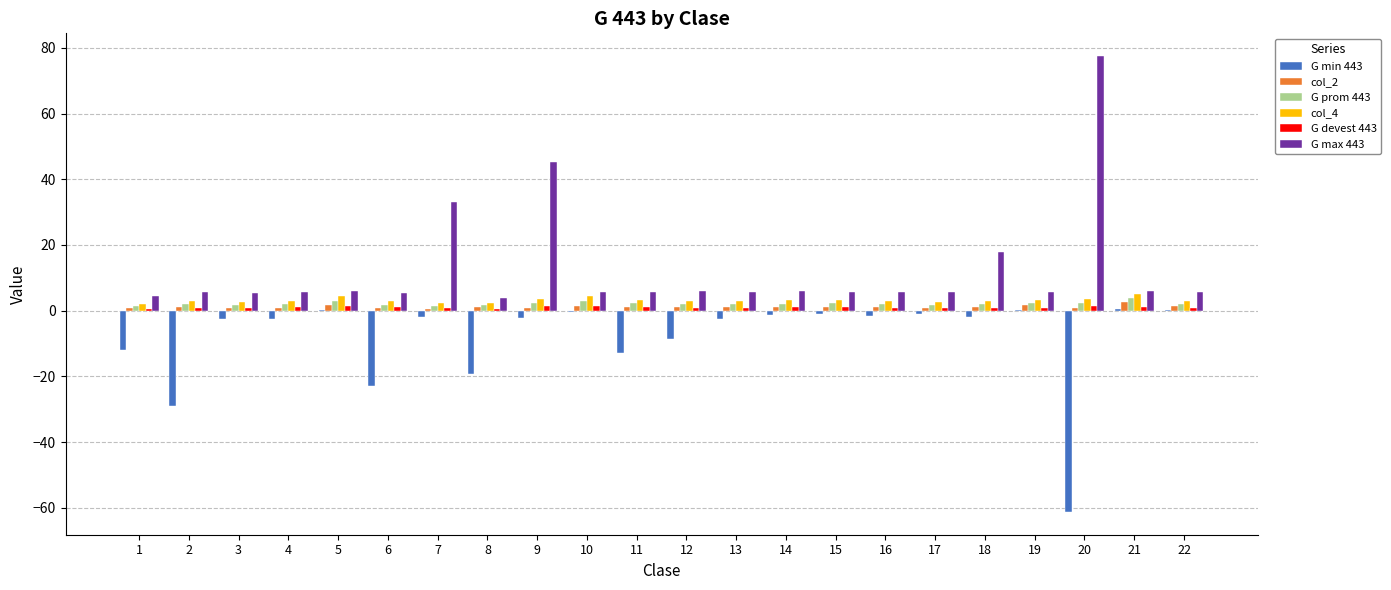

How many groups of bars are there?

22